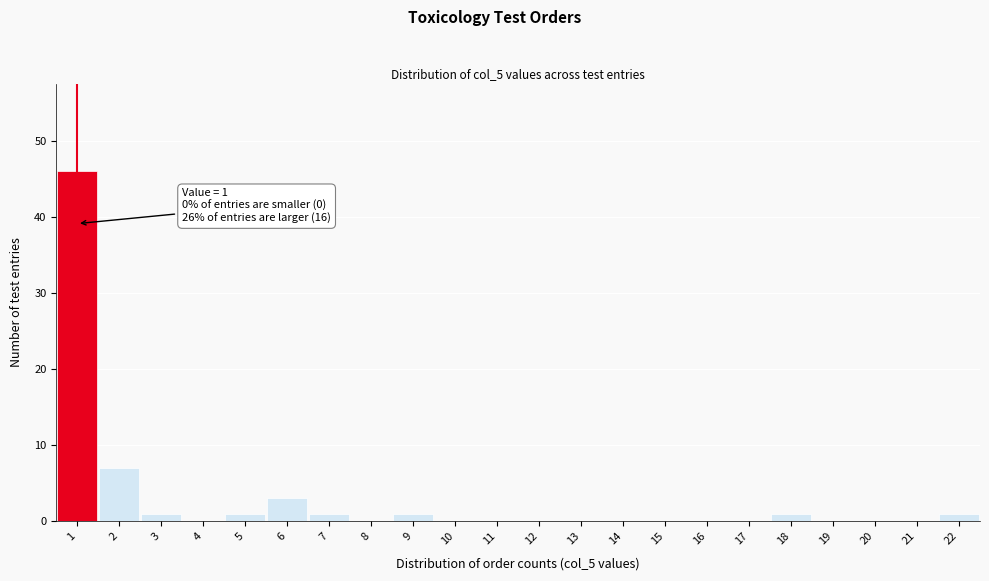

Over which range of the x-axis is the bar tallest?

0.5 to 1.5